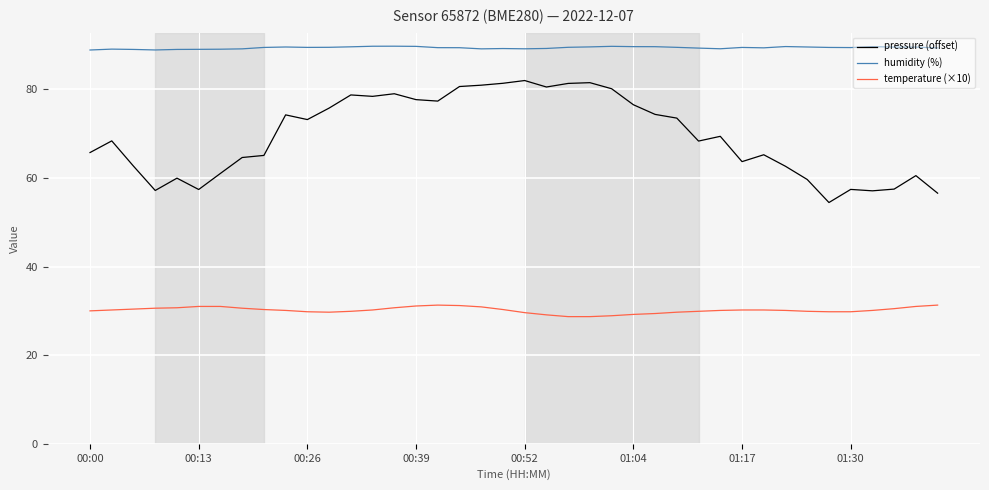

Which series has the largest range (max minus min)?

pressure (offset)